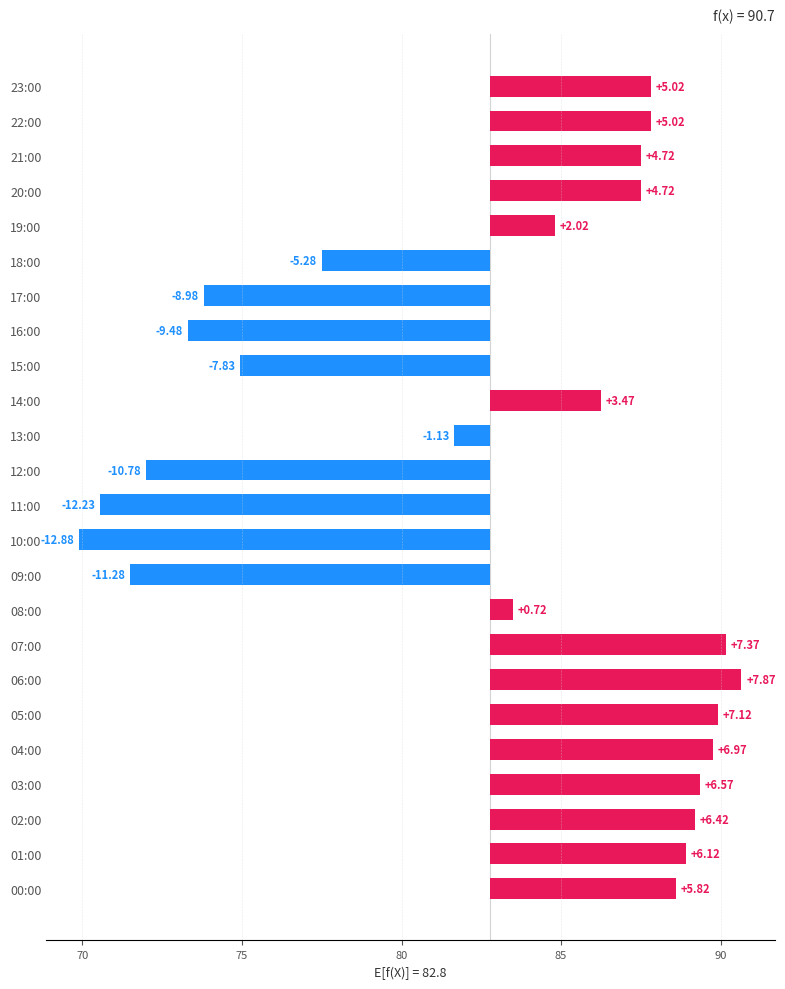

What is the maximum value shown in the chart?

7.9